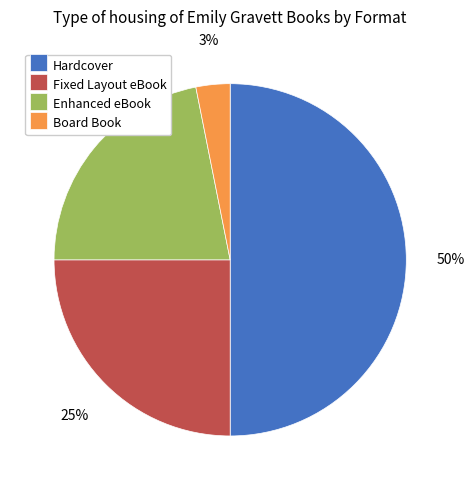

To the nearest percent, what is the difference between the largest and smallest slice percentages?

47%